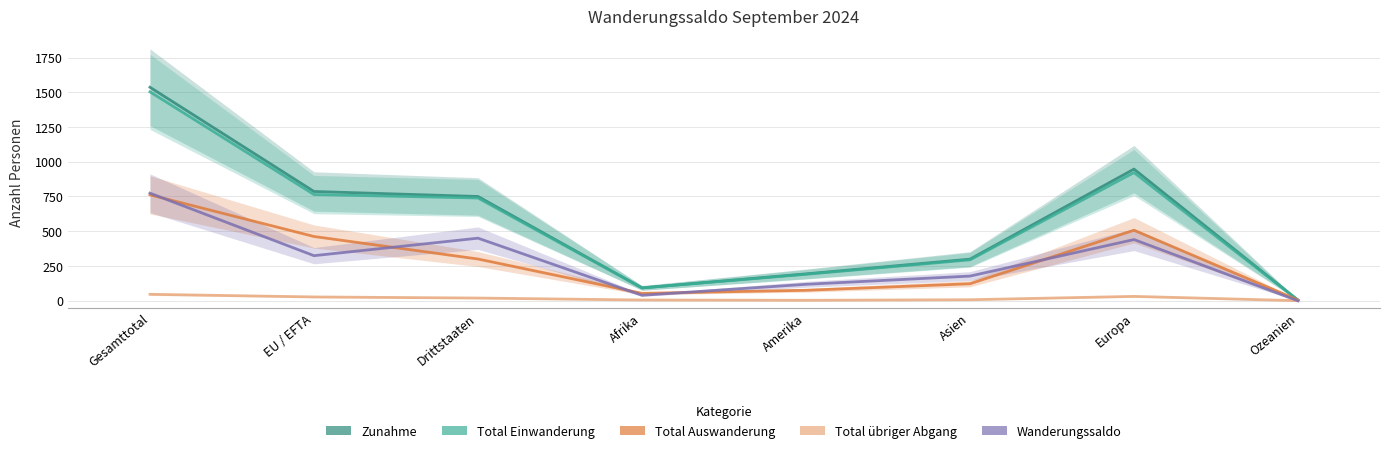

True or false: Total übriger Abgang and Zunahme intersect in this chart.

False